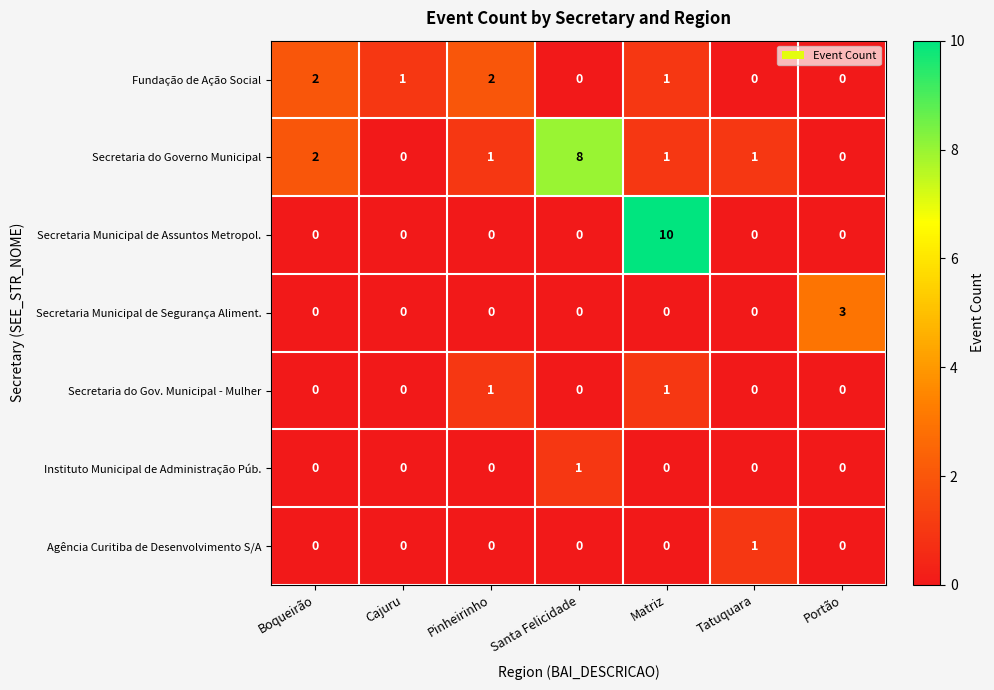

What is the sum of the Secretaria do Governo Municipal values at Boqueirão and Tatuquara?

3